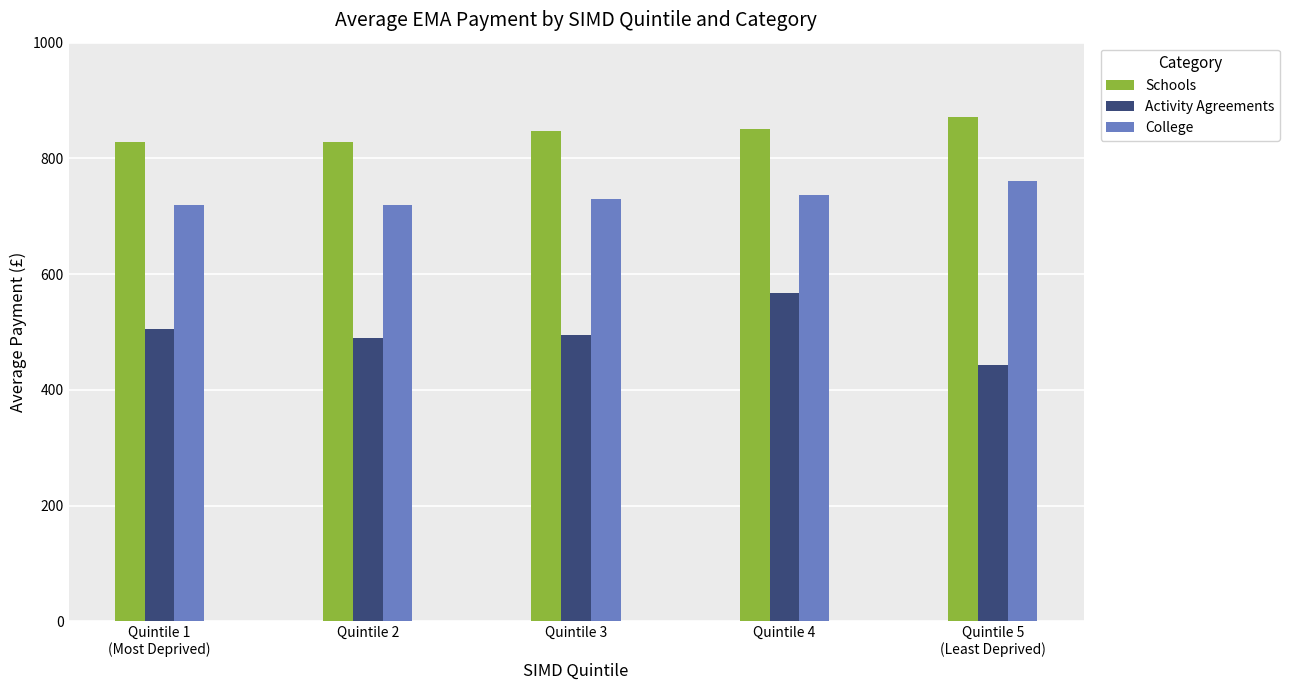

At Quintile 2, list the series in order from smallest to largest.

Activity Agreements, College, Schools